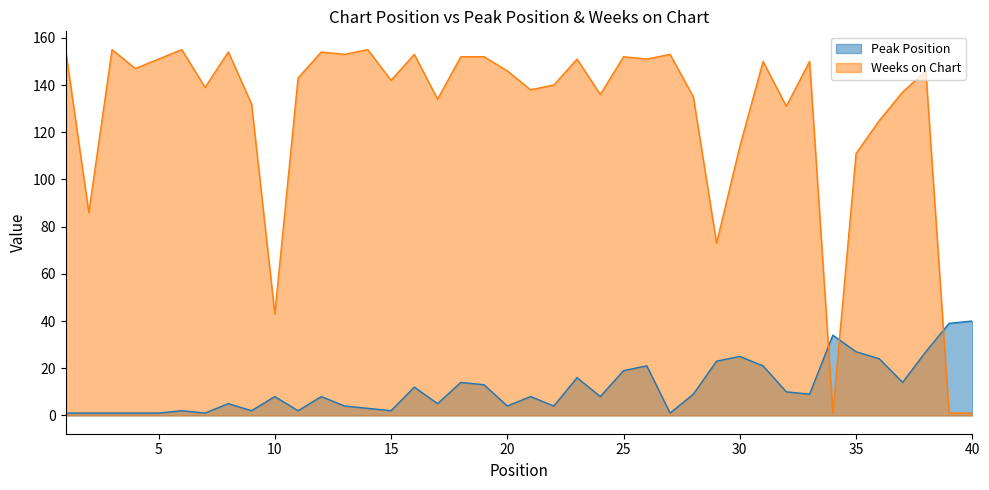

How many intersections are there between Weeks on Chart and Peak Position?

3